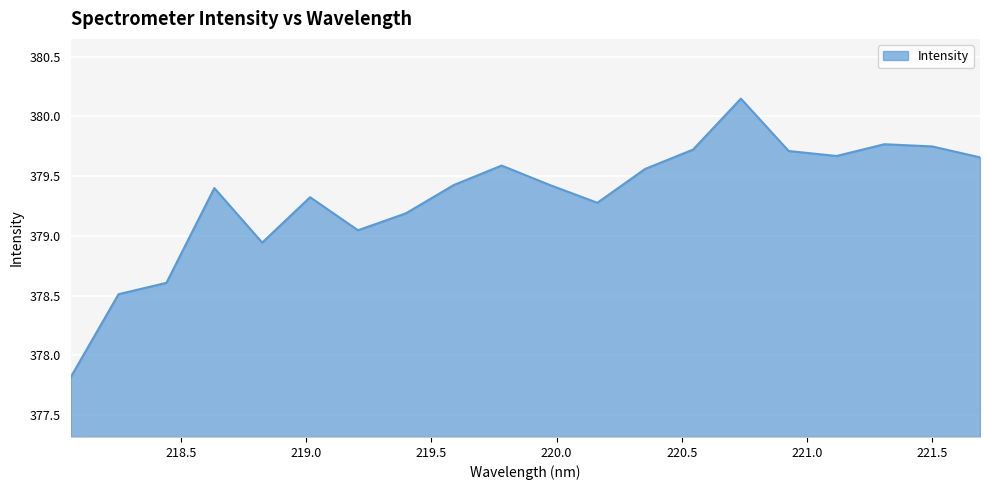

What is the difference between the maximum and minimum values?

2.3